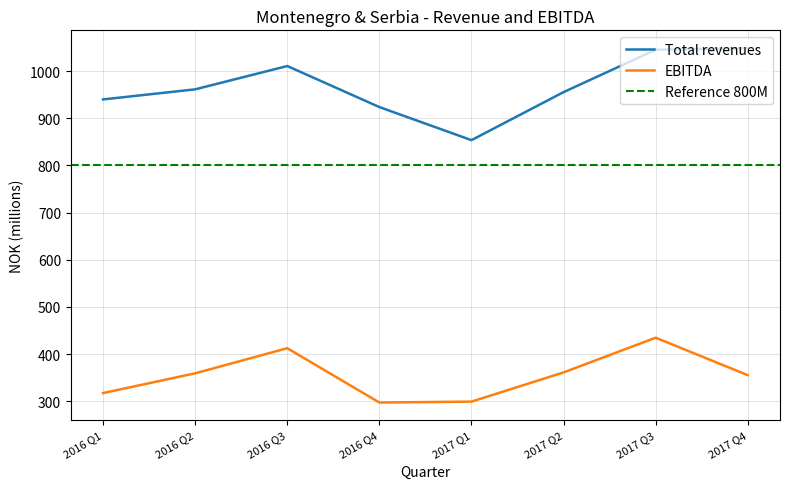

Reading left to right, transcribe all the data shown in this chart.

Total revenues: 2016 Q1=939.9	2016 Q2=961.2	2016 Q3=1010.6	2016 Q4=923.7	2017 Q1=853.5	2017 Q2=955.3	2017 Q3=1045.1	2017 Q4=1048.7
EBITDA: 2016 Q1=317.5	2016 Q2=359.4	2016 Q3=412.6	2016 Q4=297.5	2017 Q1=299.4	2017 Q2=361.3	2017 Q3=434.8	2017 Q4=355.4